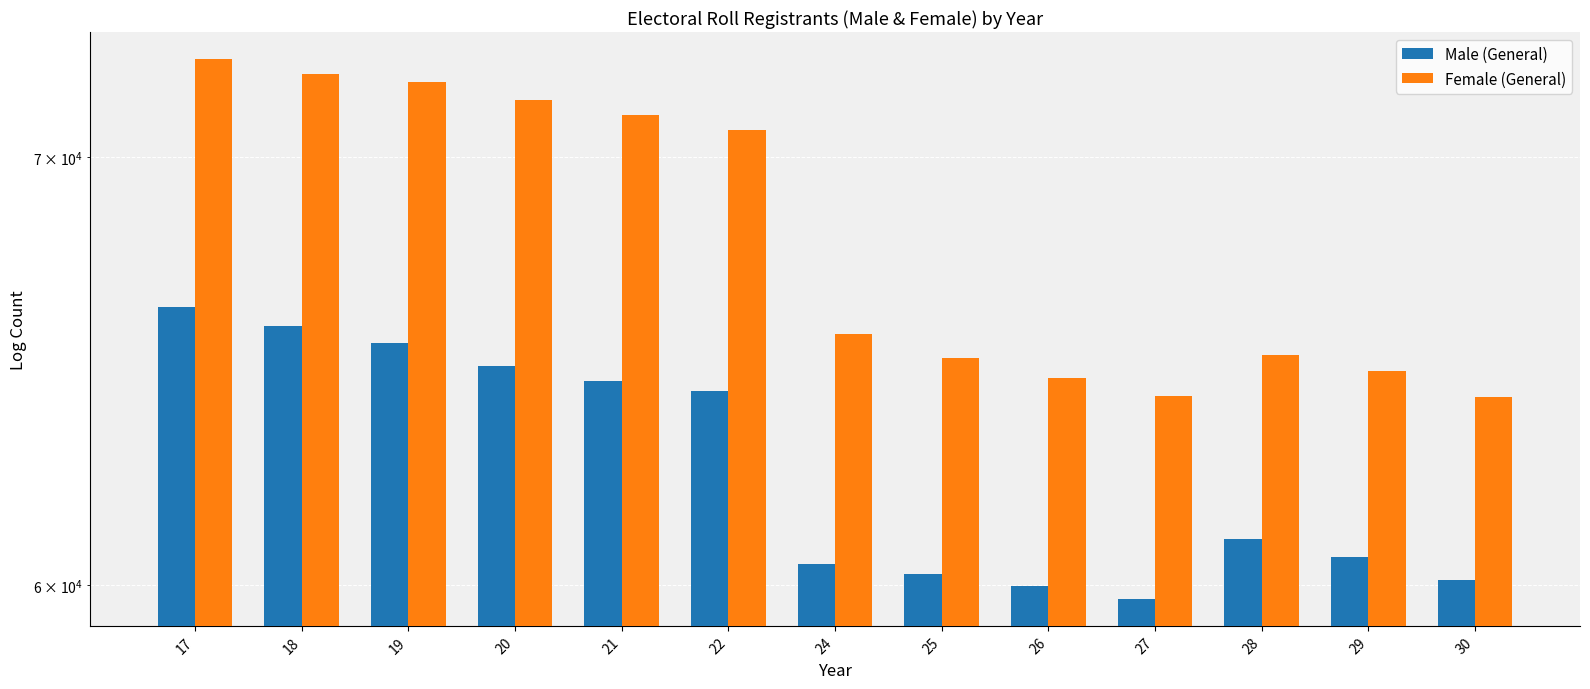

What is the minimum value for Female (General)?

64203